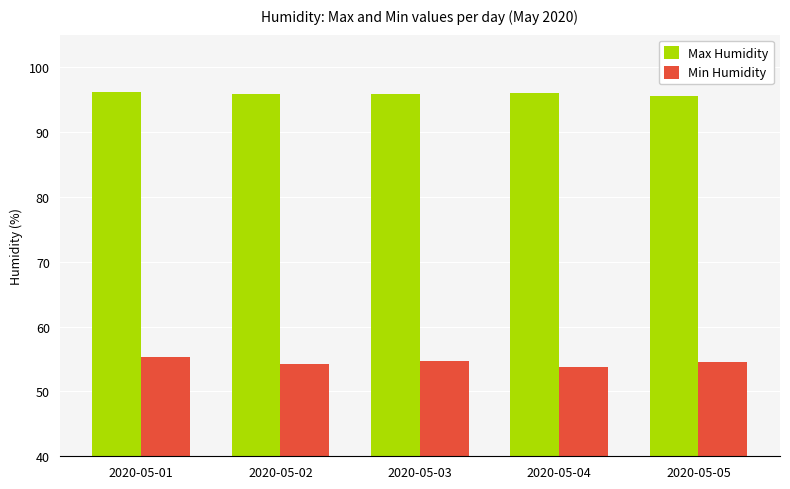

How many data points does each series have?

5